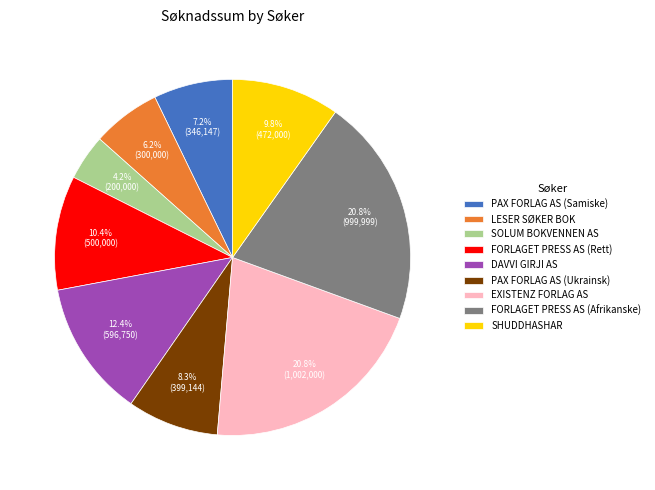

What percentage is the LESER SØKER BOK slice, to the nearest percent?

6%